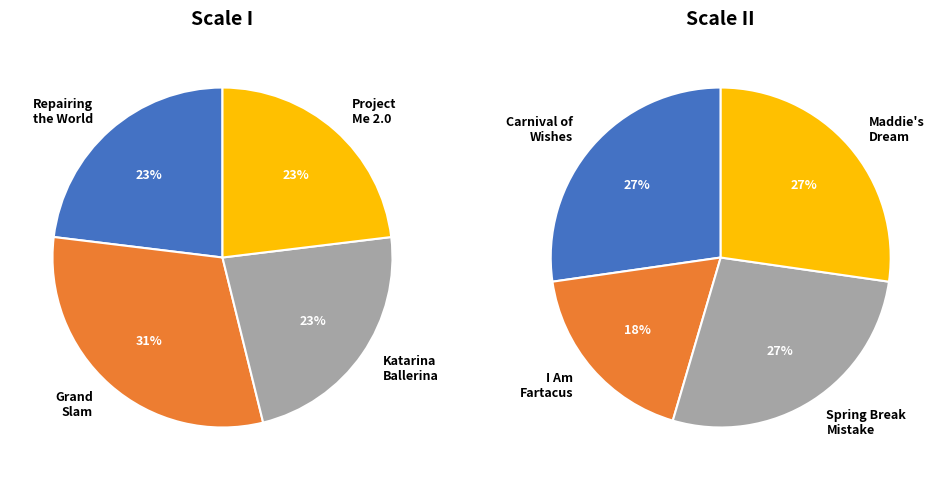

Count the number of slices in the pie.

8